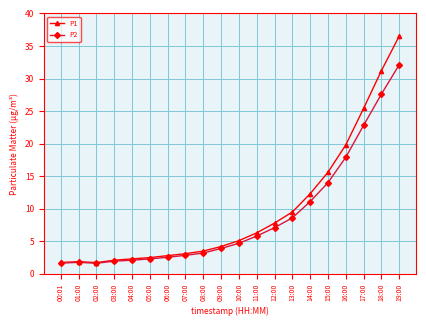

What is the label of the 9th point from the right?

11:00